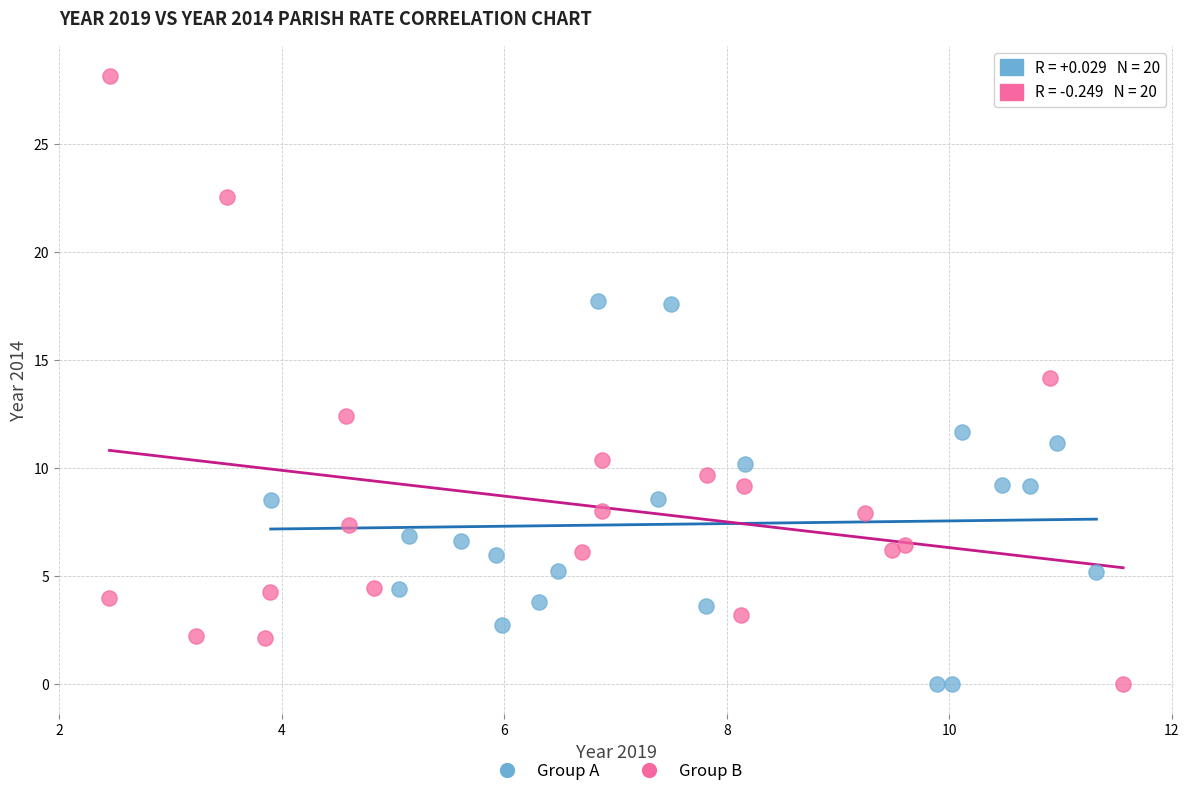

Which series has the widest spread of Y values?

Group B